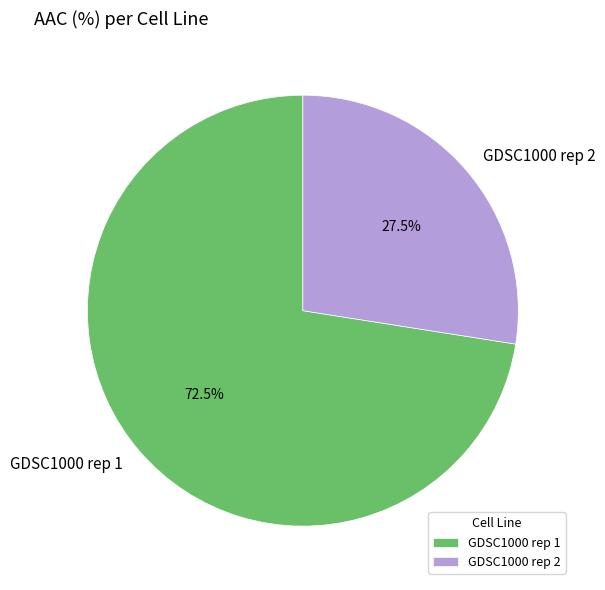

Does any single category account for the majority?

Yes